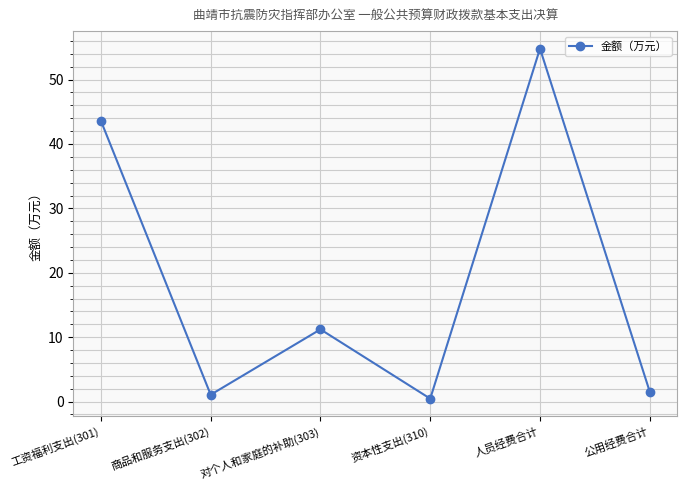

How many series are shown in this chart?

1